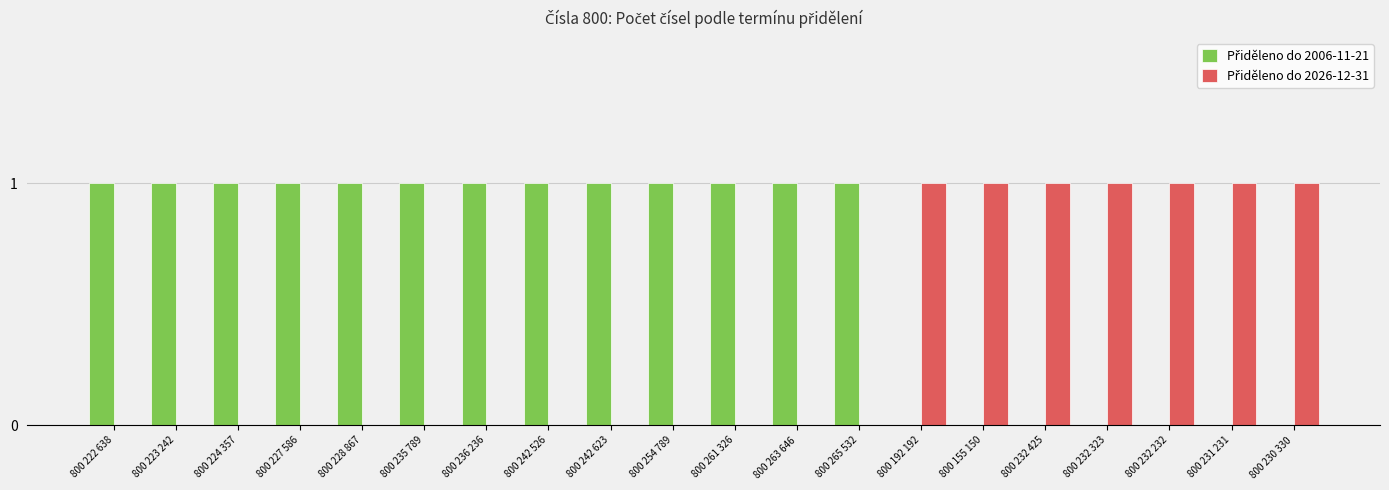

Rank the series by their average value, from lowest to highest.

Přiděleno do 2026-12-31, Přiděleno do 2006-11-21